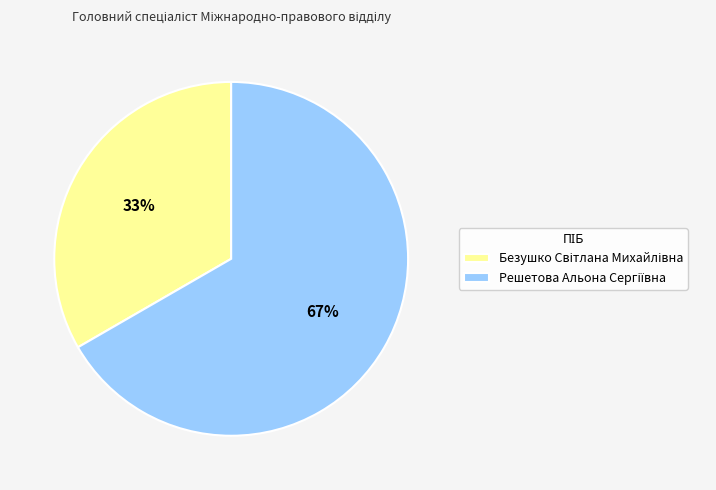

Does any single category account for the majority?

Yes